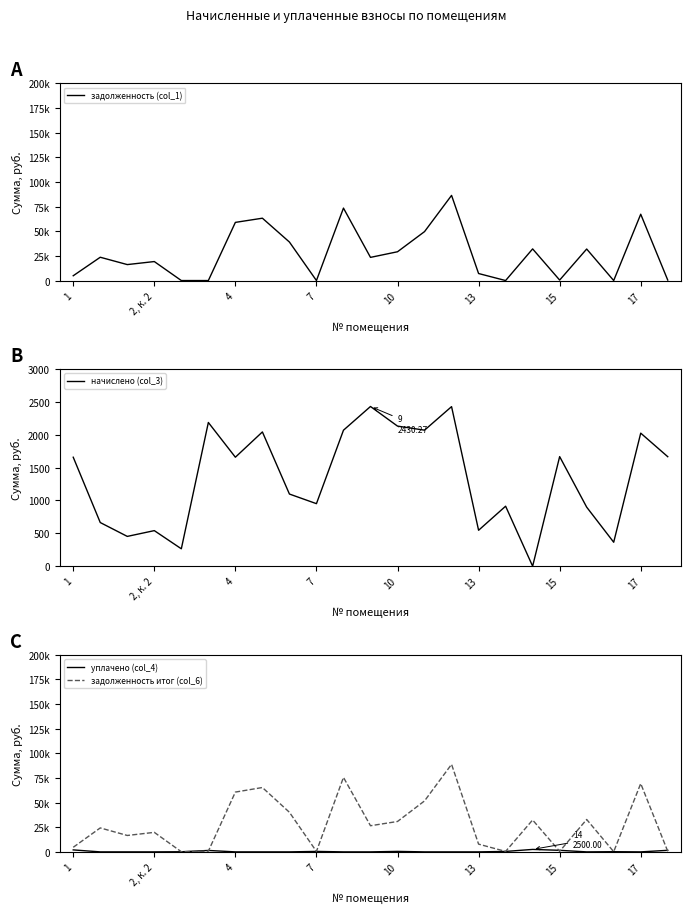

The value of начислено (col_3) at 10 is 723.9. True or false?

False